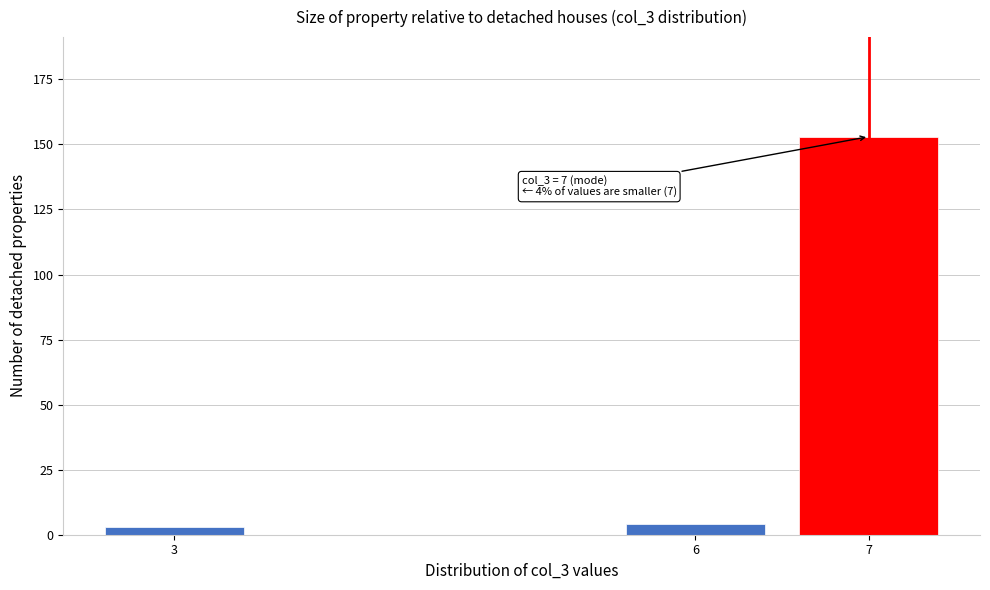

Reading left to right, what are all the values shown in this chart?

3=3	6=4	7=153